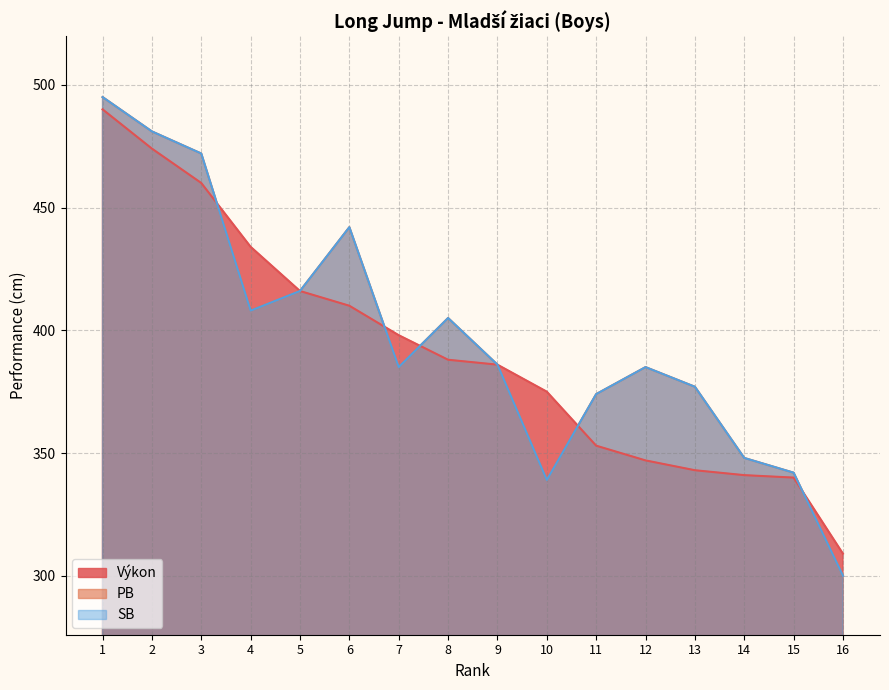

Where is the first local maximum for PB?

6